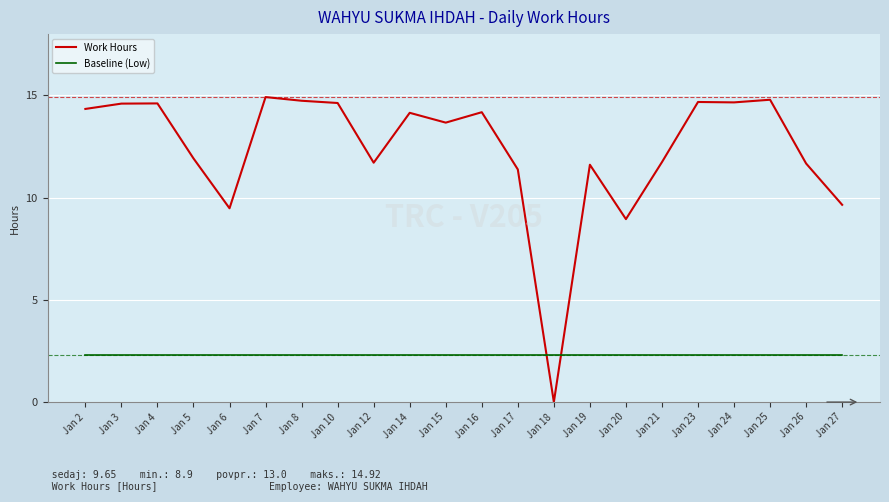

True or false: Work Hours has a value of 20.7 at Jan 10.

False